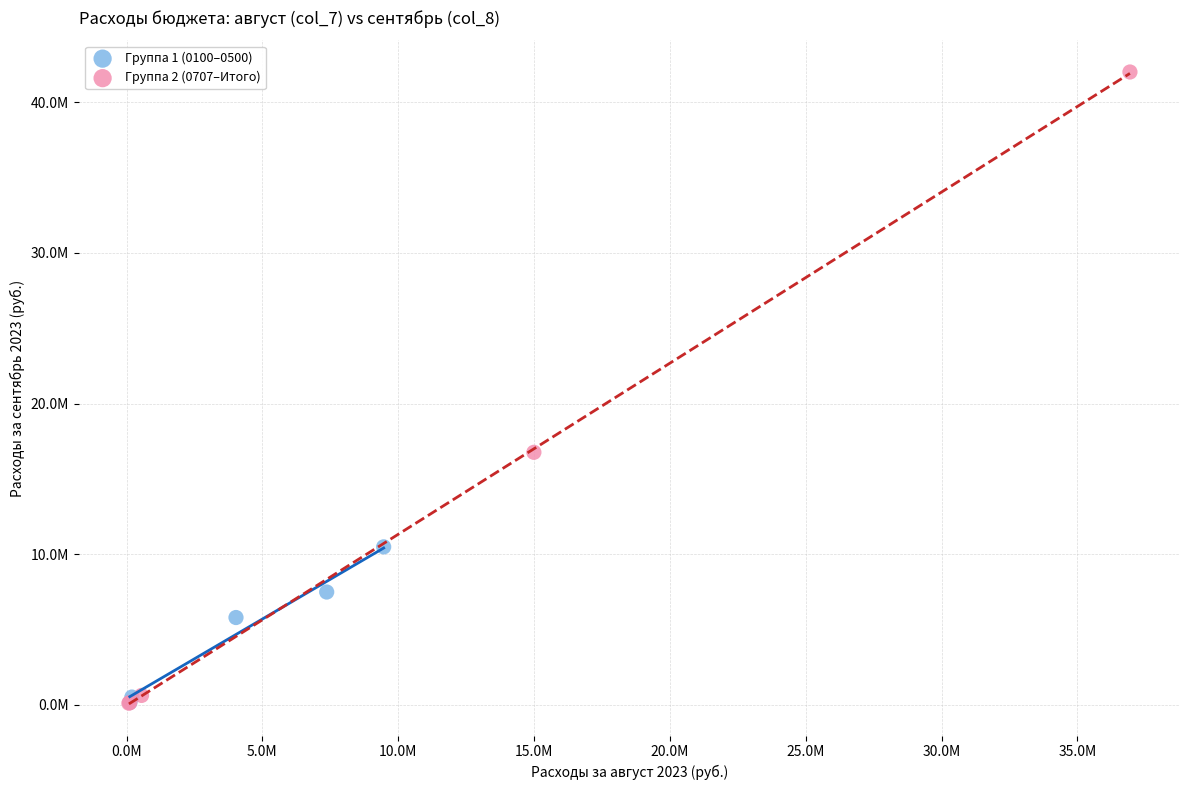

What are all the series names shown in the legend?

Группа 1 (0100–0500), Группа 2 (0707–Итого)